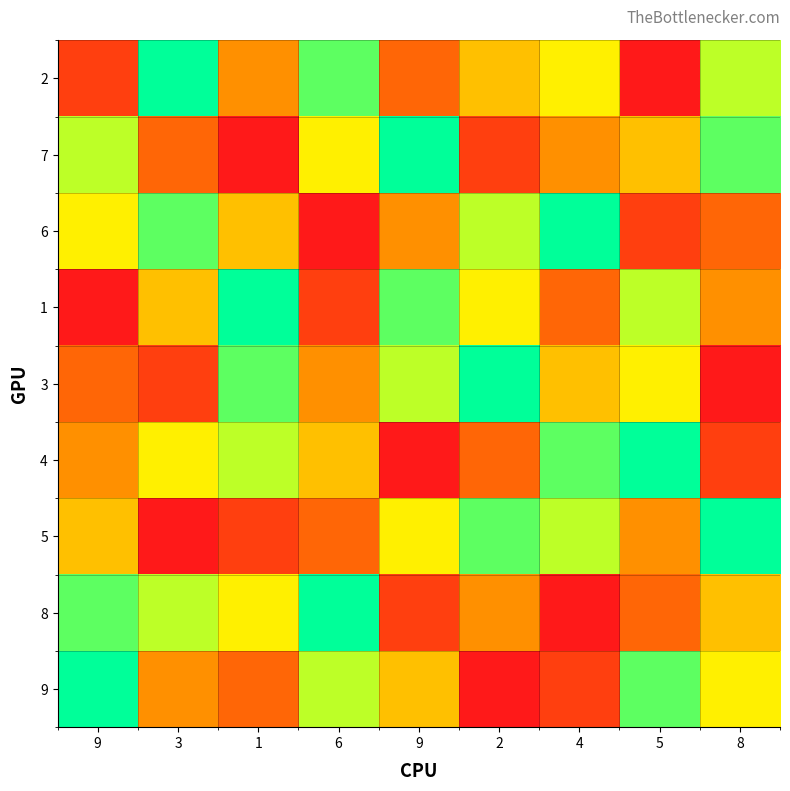

At which category is the sum across all series the highest?

9